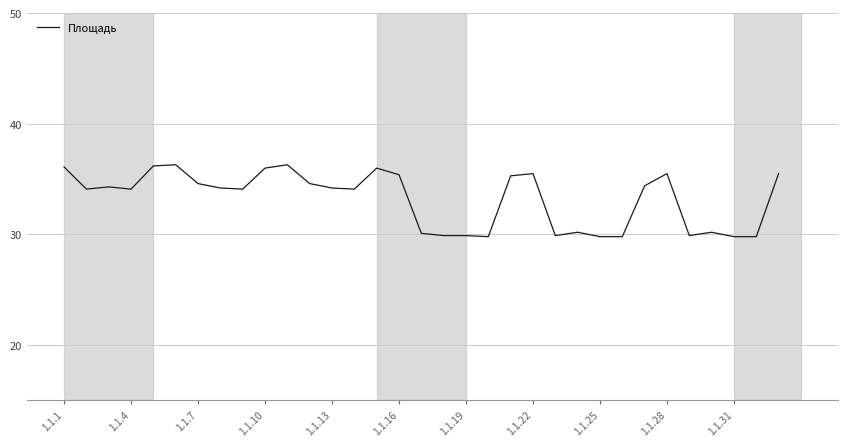

What is the smallest value displayed?

29.8